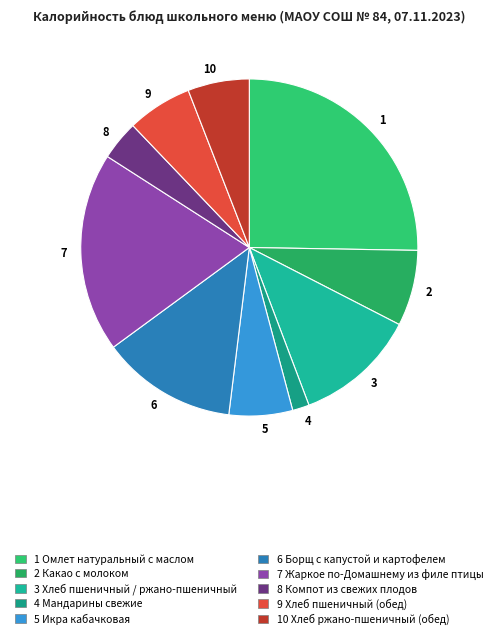

The 6 slice represents 20% of the pie. True or false?

False